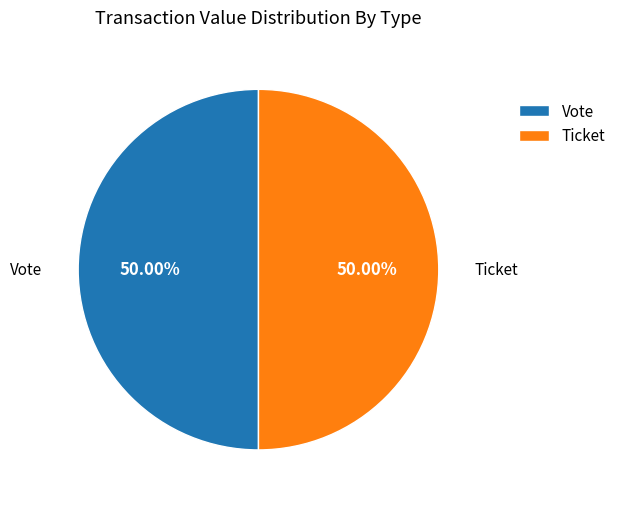

Is the sum of Ticket and Vote greater than half?

Yes